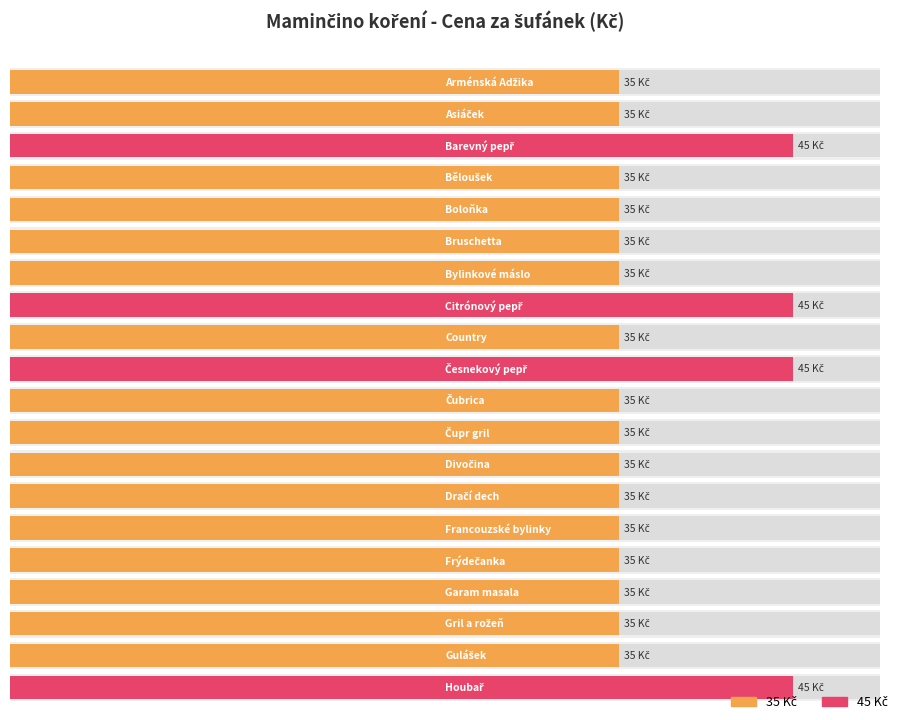

What is the smallest value displayed?

35